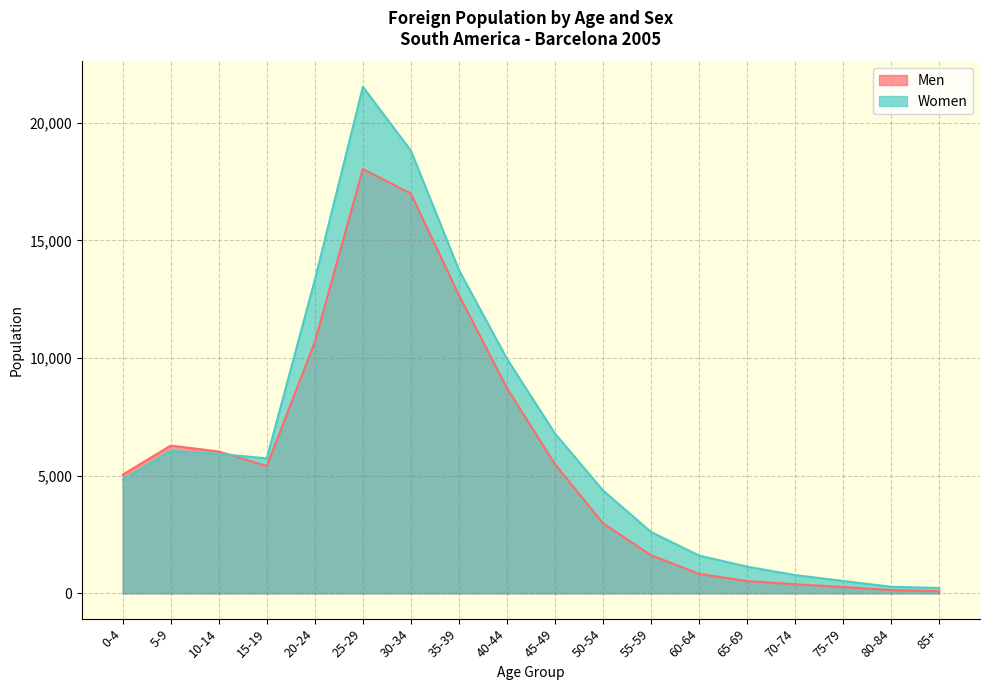

What is the greatest value displayed?

21526